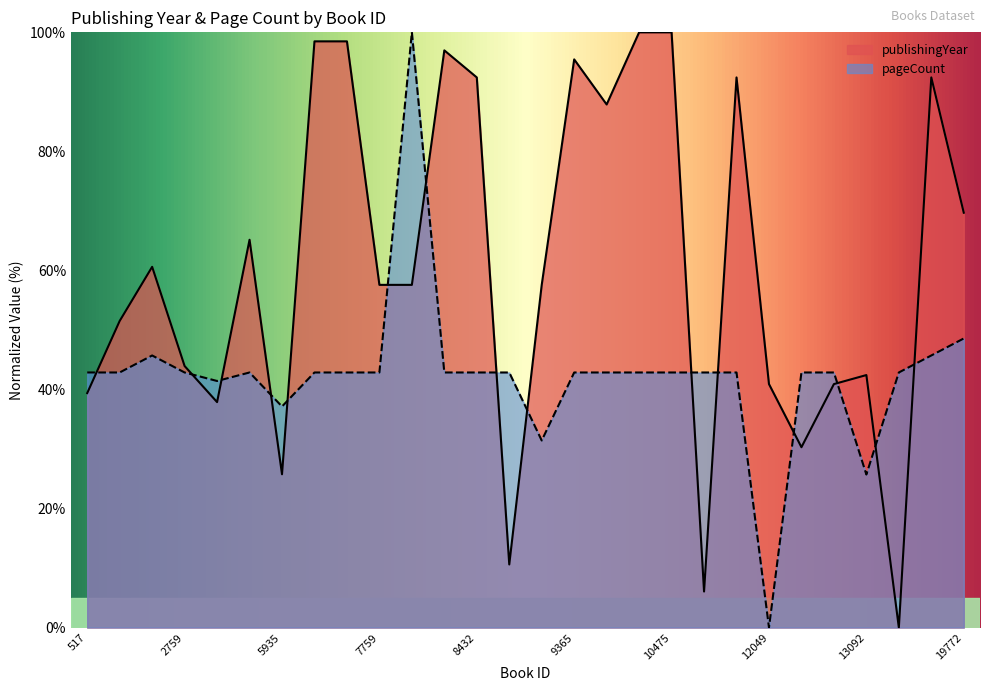

What are all the series names shown in the legend?

publishingYear, pageCount